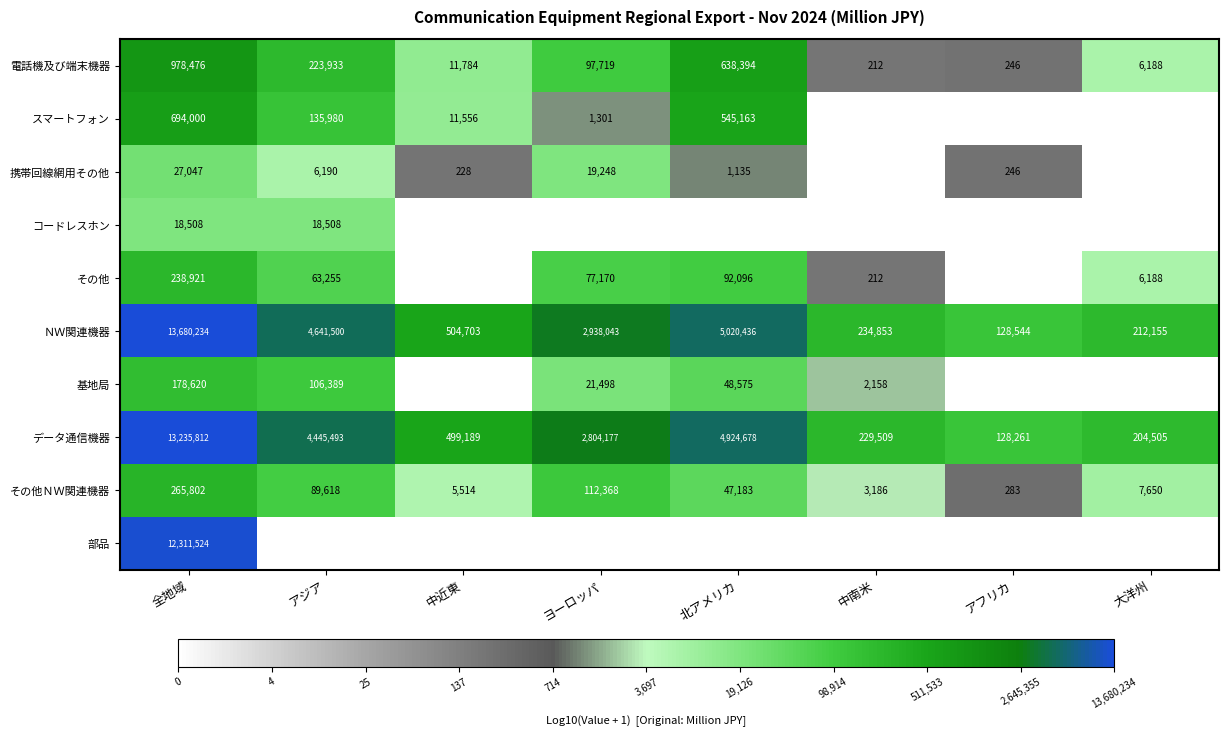

Which category has the highest value across all series?

全地域